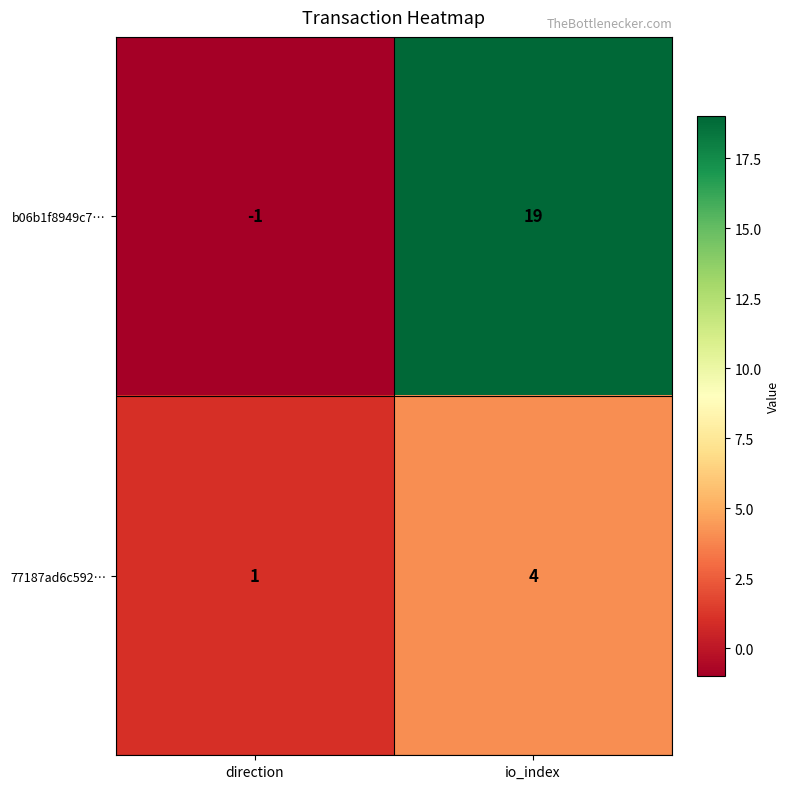

Reading left to right, transcribe all the data shown in this chart.

b06b1f8949c7…: -1	19
77187ad6c592…: 1	4